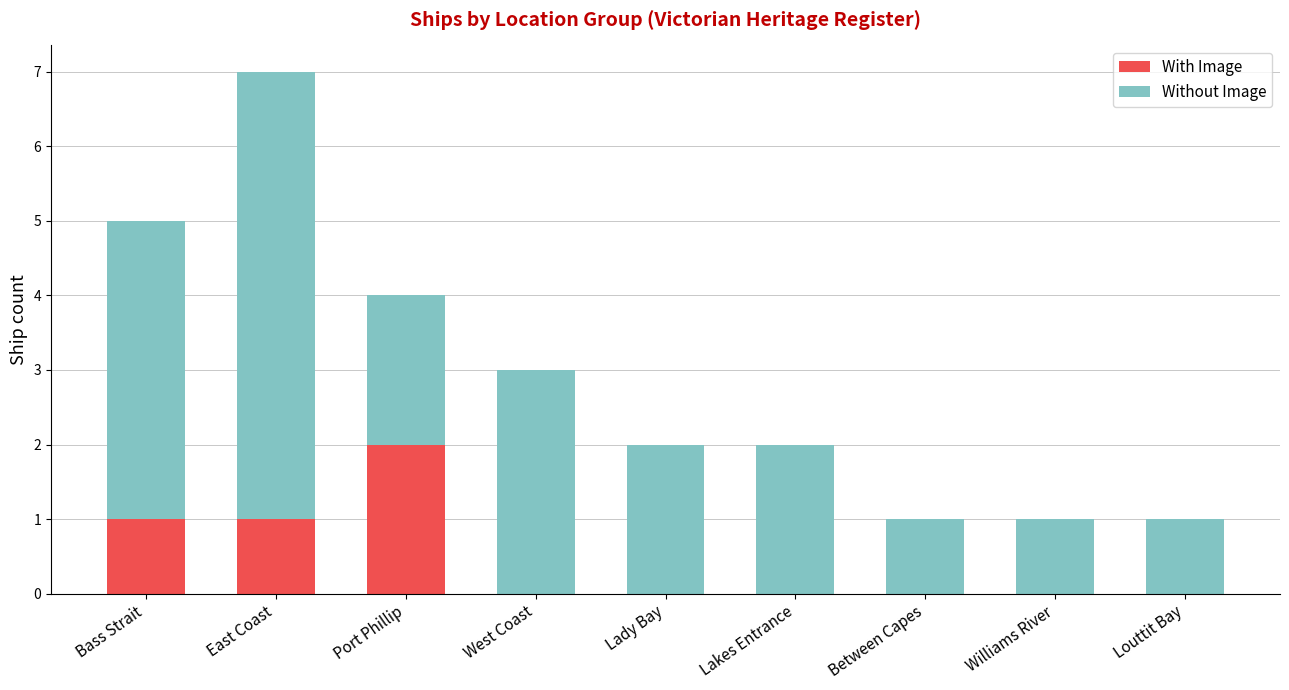

What are all the series names shown in the legend?

With Image, Without Image